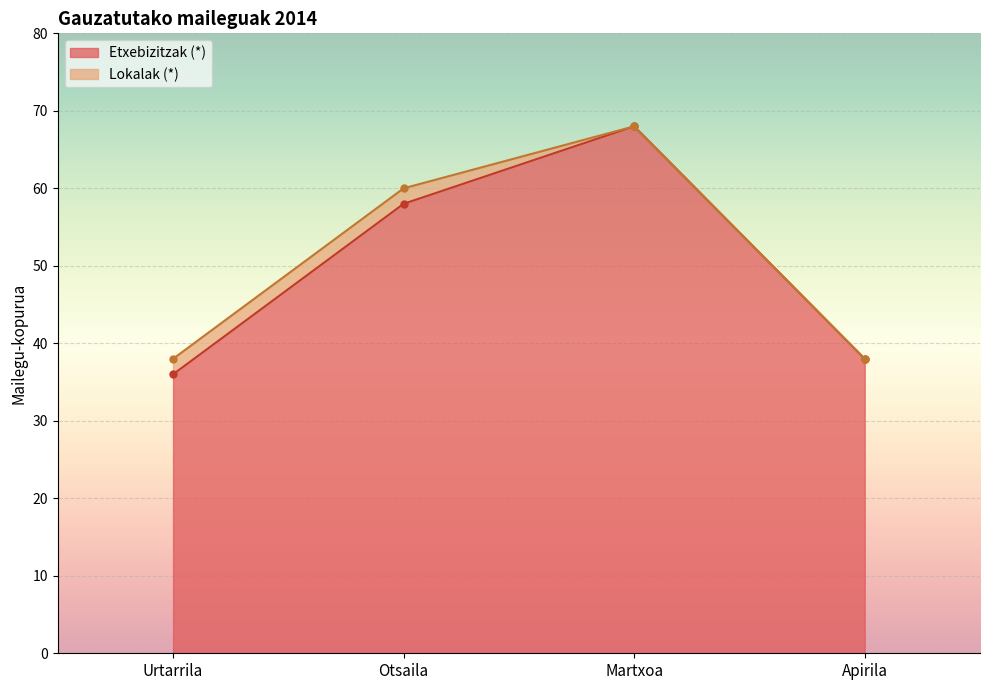

Rank the categories by Etxebizitzak (*) value from highest to lowest.

Martxoa, Otsaila, Apirila, Urtarrila